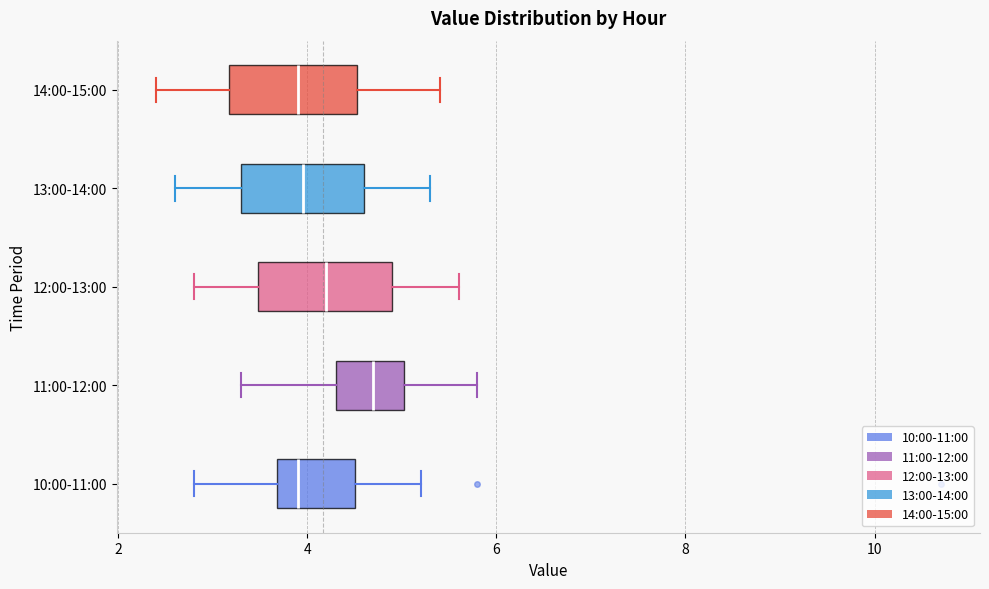

Reading bottom to top, transcribe this box plot: for each box, give where its median line is, the range the box spans, and where its two whiskers end, as read against the x-axis. The values are not printed on the chart, so give them approximately, as read against the axis.

10:00-11:00: median 4.0, box 3.6 to 4.6, whiskers 2.8 to 5.2
11:00-12:00: median 4.8, box 4.4 to 5.0, whiskers 3.4 to 5.8
12:00-13:00: median 4.2, box 3.4 to 5.0, whiskers 2.8 to 5.6
13:00-14:00: median 4.0, box 3.4 to 4.6, whiskers 2.6 to 5.4
14:00-15:00: median 4.0, box 3.2 to 4.6, whiskers 2.4 to 5.4